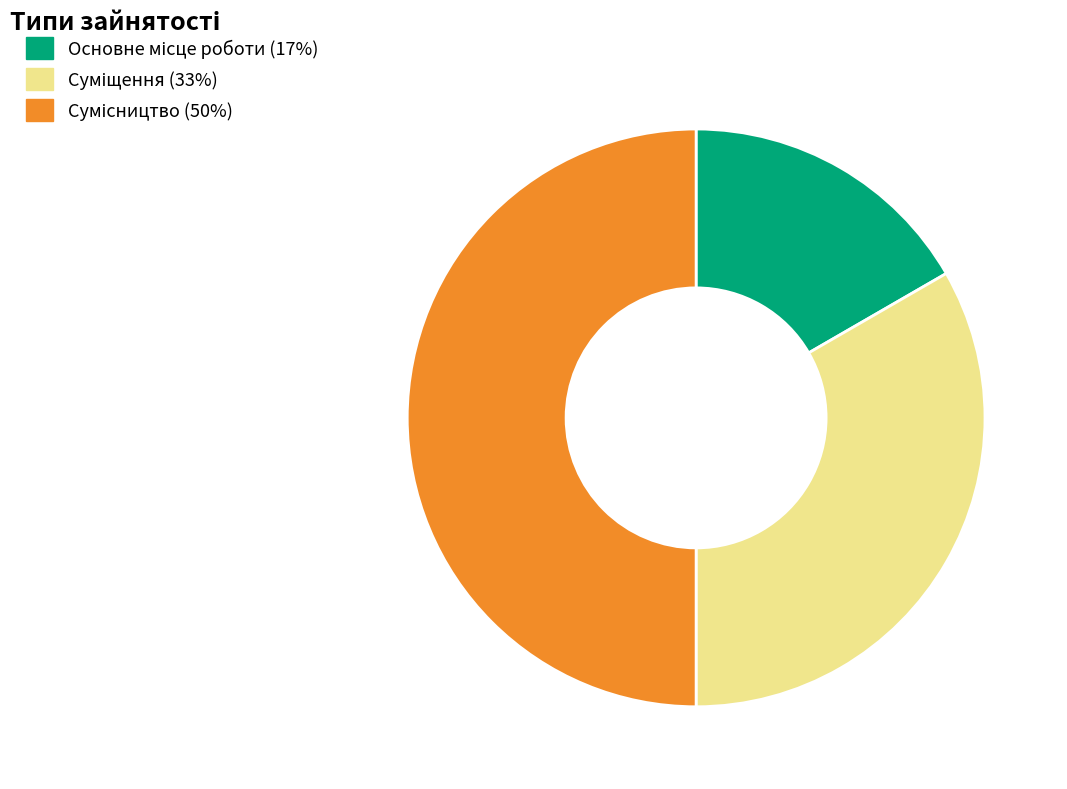

How many slices are in this pie chart?

3